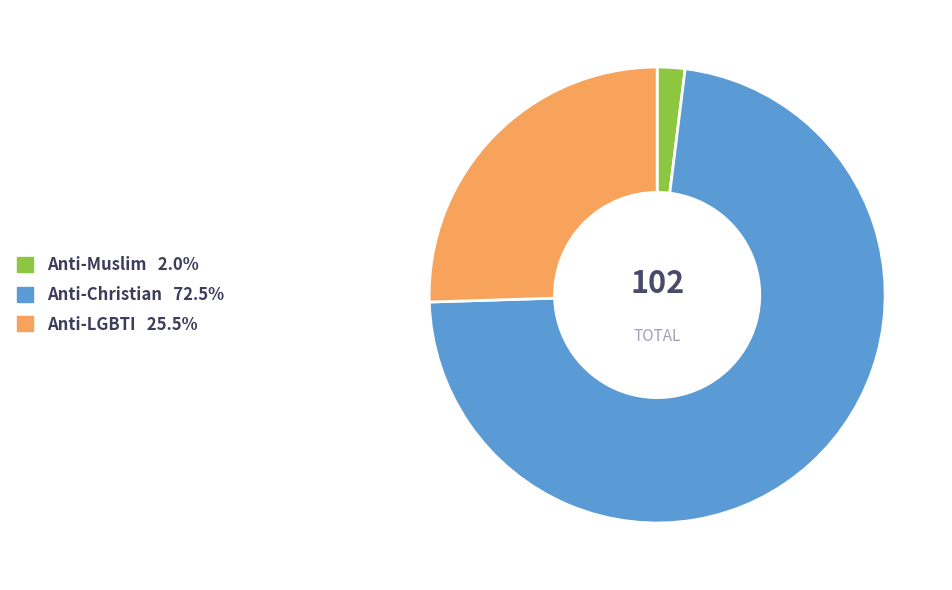

Does any single category account for the majority?

Yes